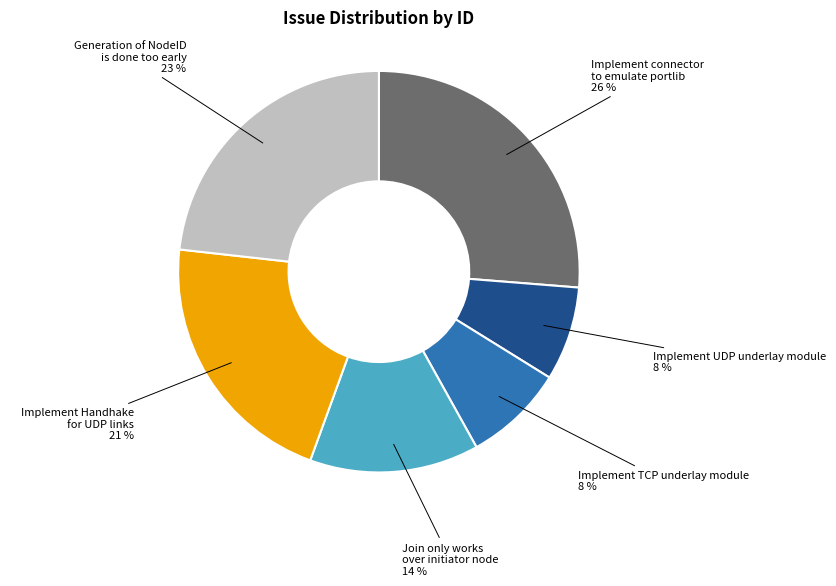

The Implement UDP underlay module slice represents 1% of the pie. True or false?

False